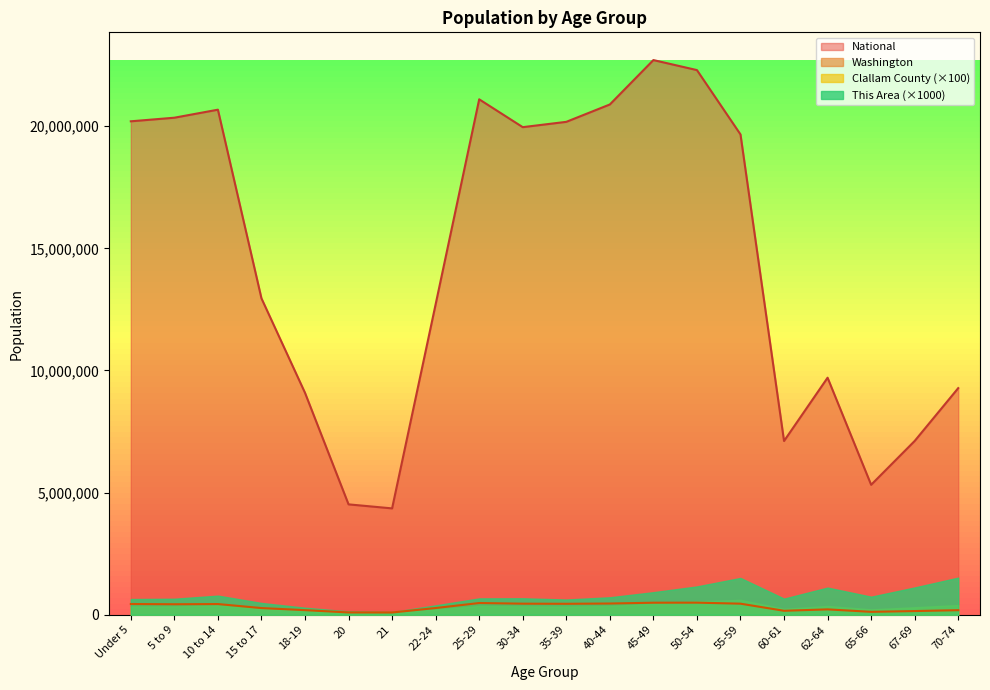

Is it true that National equals 7383523 at 5 to 9?

False